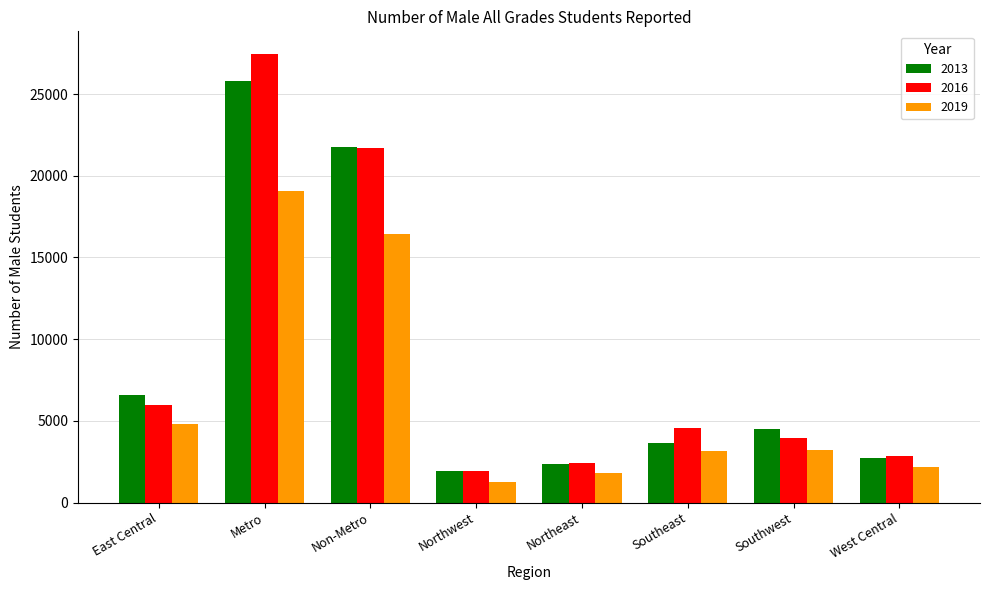

Which series has the widest spread of values?

2016